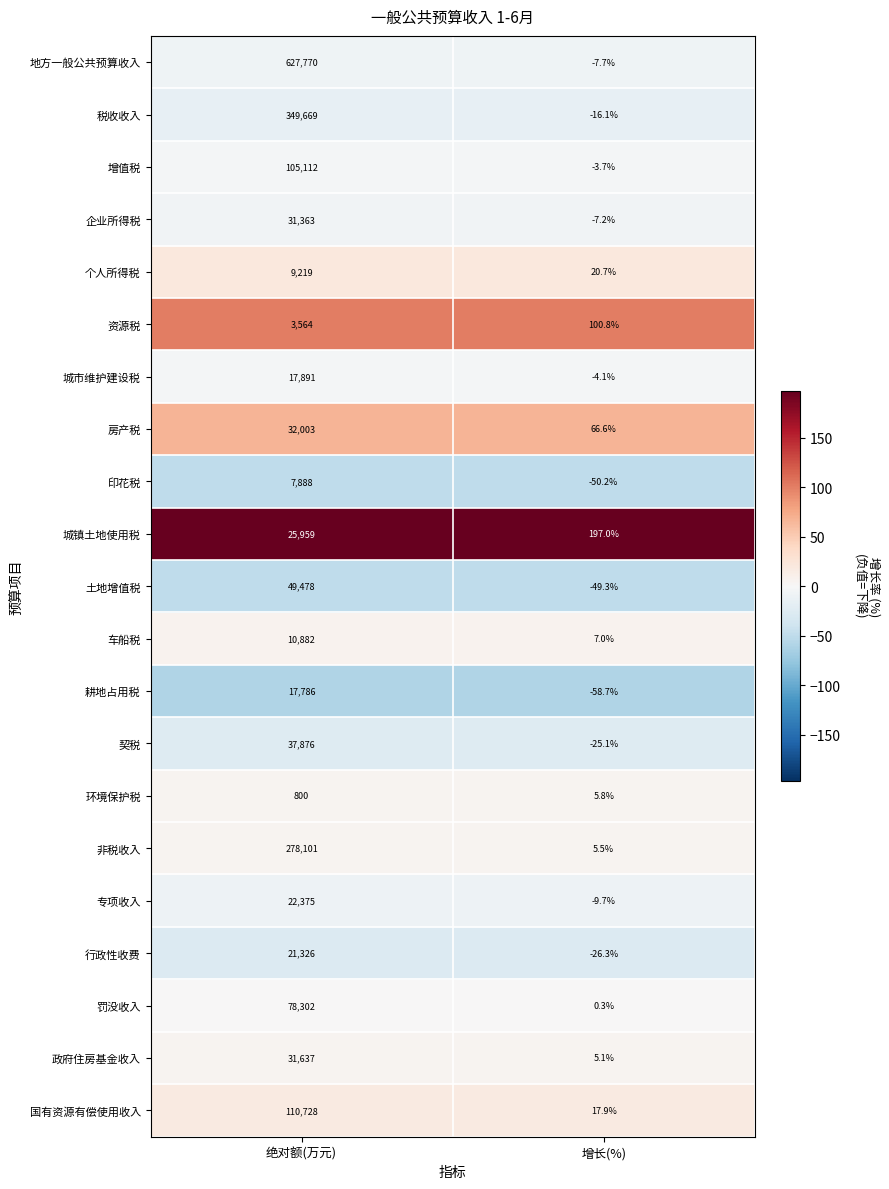

The value of 税收收入 at 增长(%) is -22.3. True or false?

False